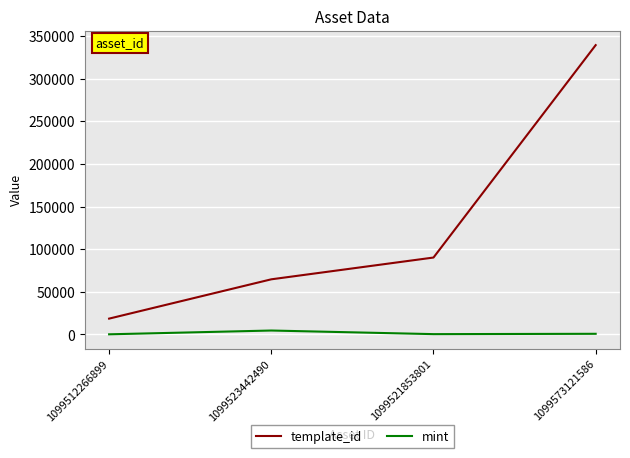

What is the total value across all series at 1099573121586?

340008